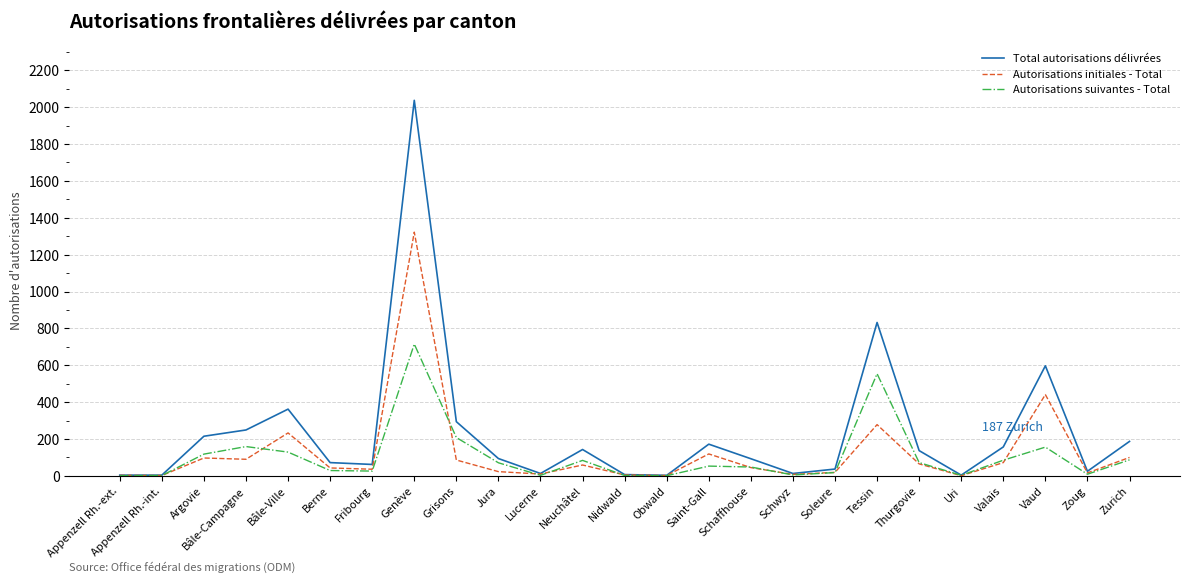

True or false: Autorisations suivantes - Total has more than 1 points higher than both neighbors.

True